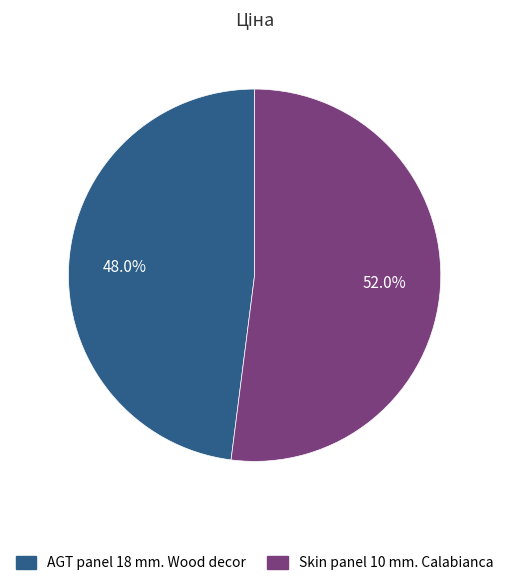

Rank the categories by value from lowest to highest.

AGT panel 18 mm. Wood decor, Skin panel 10 mm. Calabianca